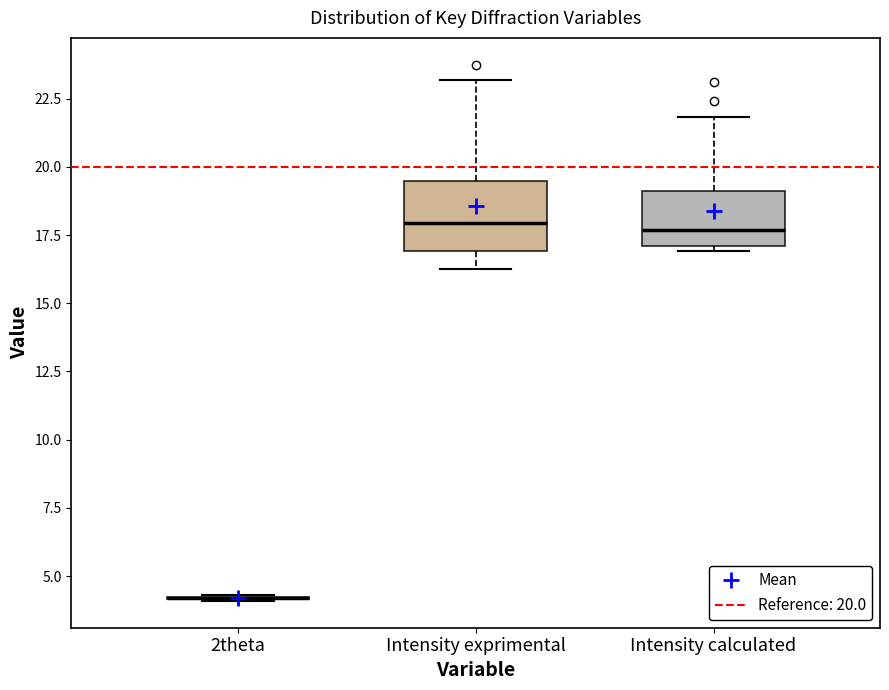

Reading left to right, transcribe this box plot: for each box, give where its median line is, the range the box spans, and where its two whiskers end, as read against the y-axis. The values are not printed on the chart, so give them approximately, as read against the axis.

2theta: box collapsed to a line at 4.0, whiskers 4.0 to 4.5
Intensity exprimental: median 18.0, box 17.0 to 19.5, whiskers 16.0 to 23.0
Intensity calculated: median 17.5, box 17.0 to 19.0, whiskers 17.0 (just below the box's lower edge) to 22.0